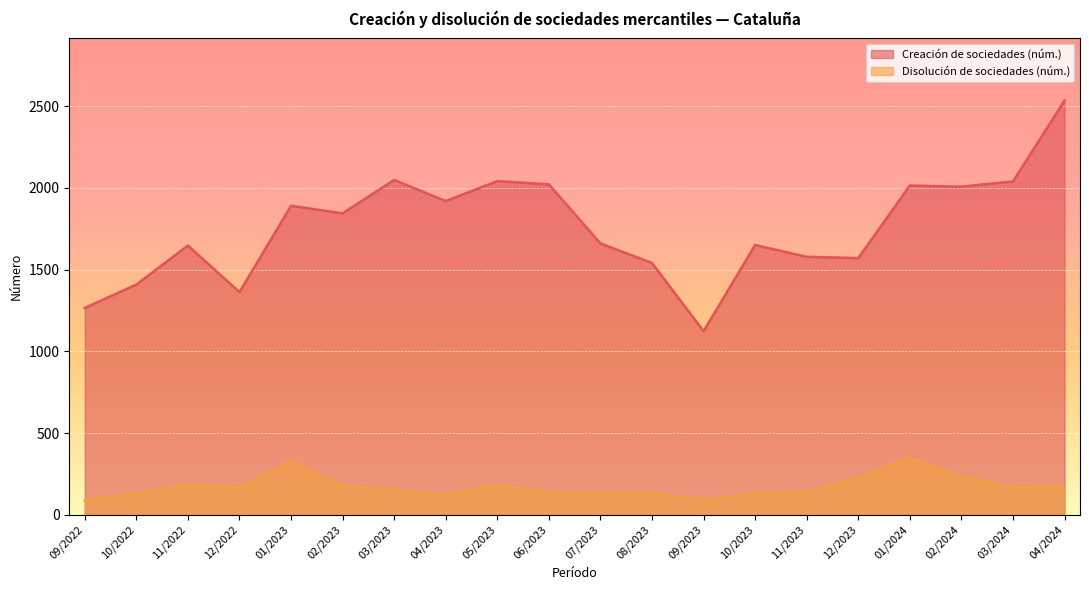

Rank the series at 09/2022 from highest to lowest value.

Creación de sociedades (núm.), Disolución de sociedades (núm.)